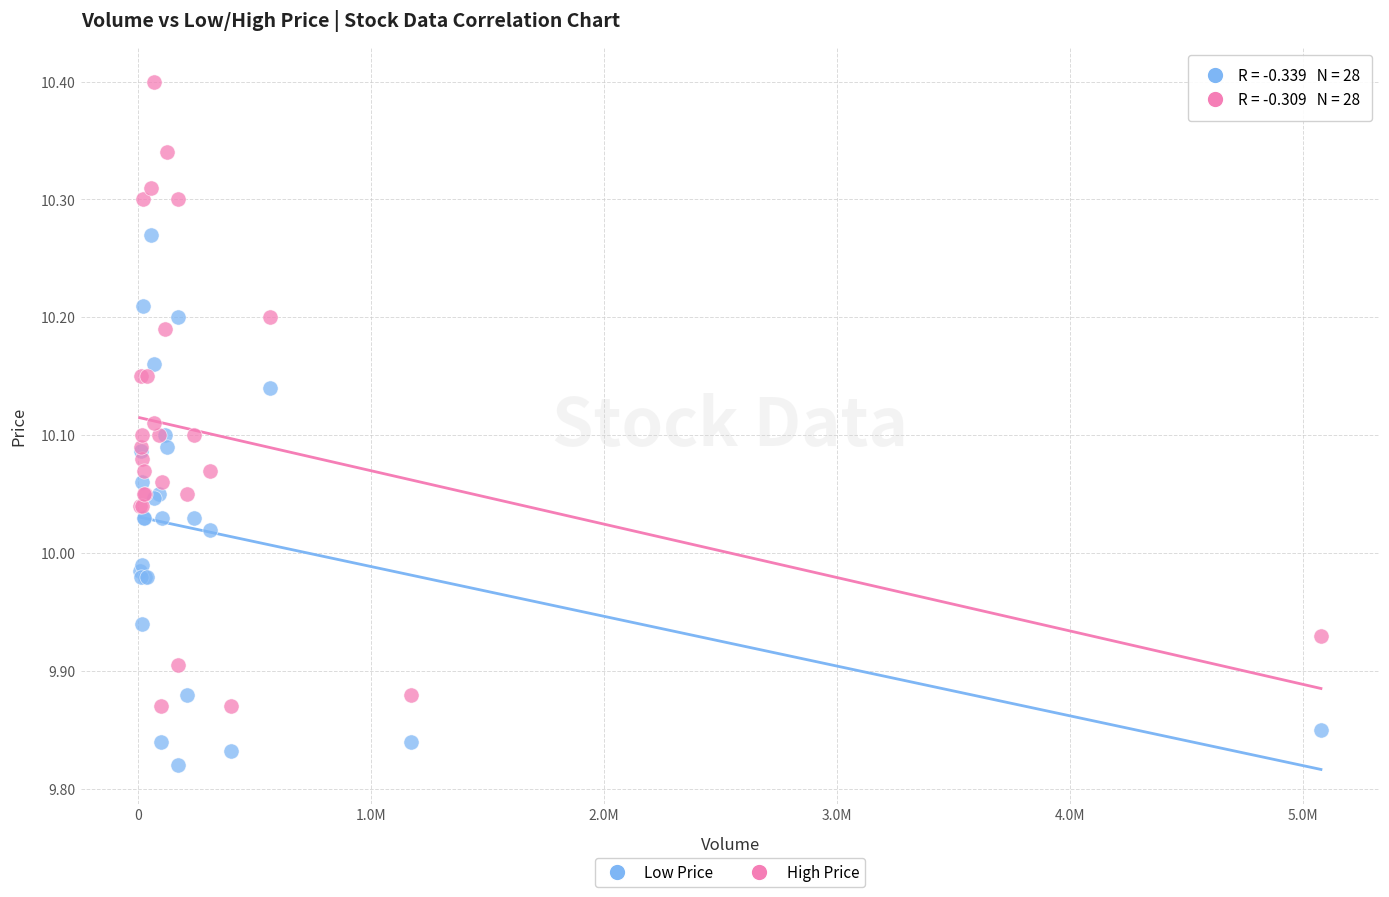

What are all the series names shown in the legend?

Low Price, High Price